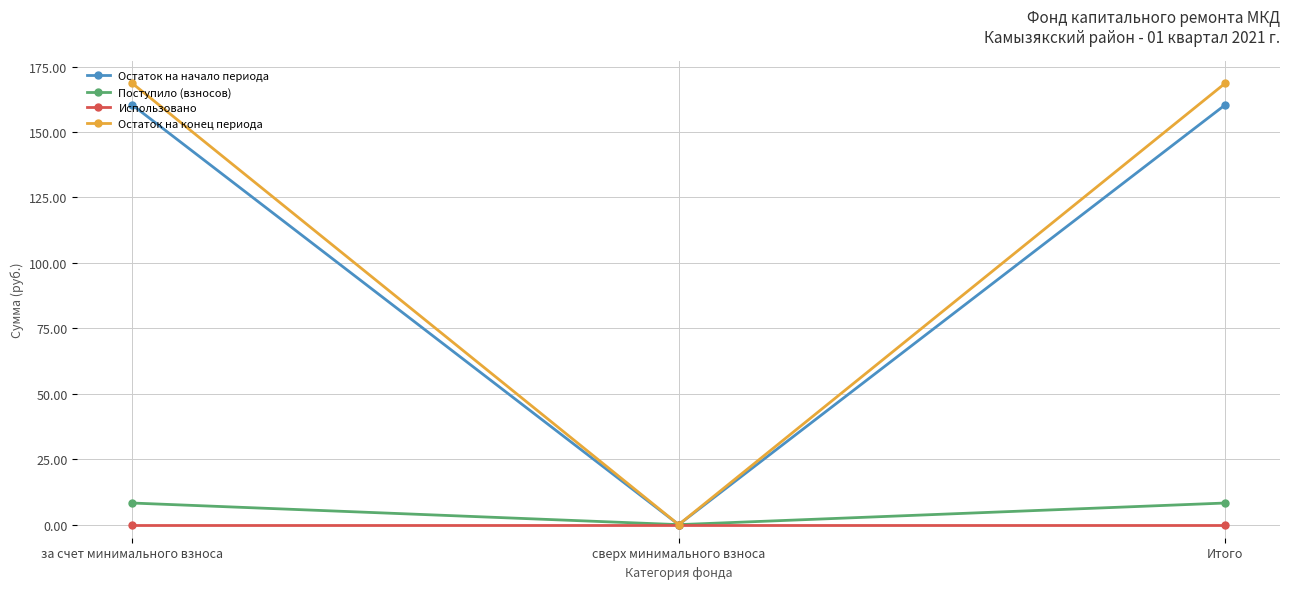

Reading left to right, what are all the values shown in this chart?

Остаток на начало периода: 160.4	0.0	160.4
Поступило (взносов): 8.3	0.0	8.3
Использовано: 0.0	0.0	0.0
Остаток на конец периода: 168.7	0.0	168.7